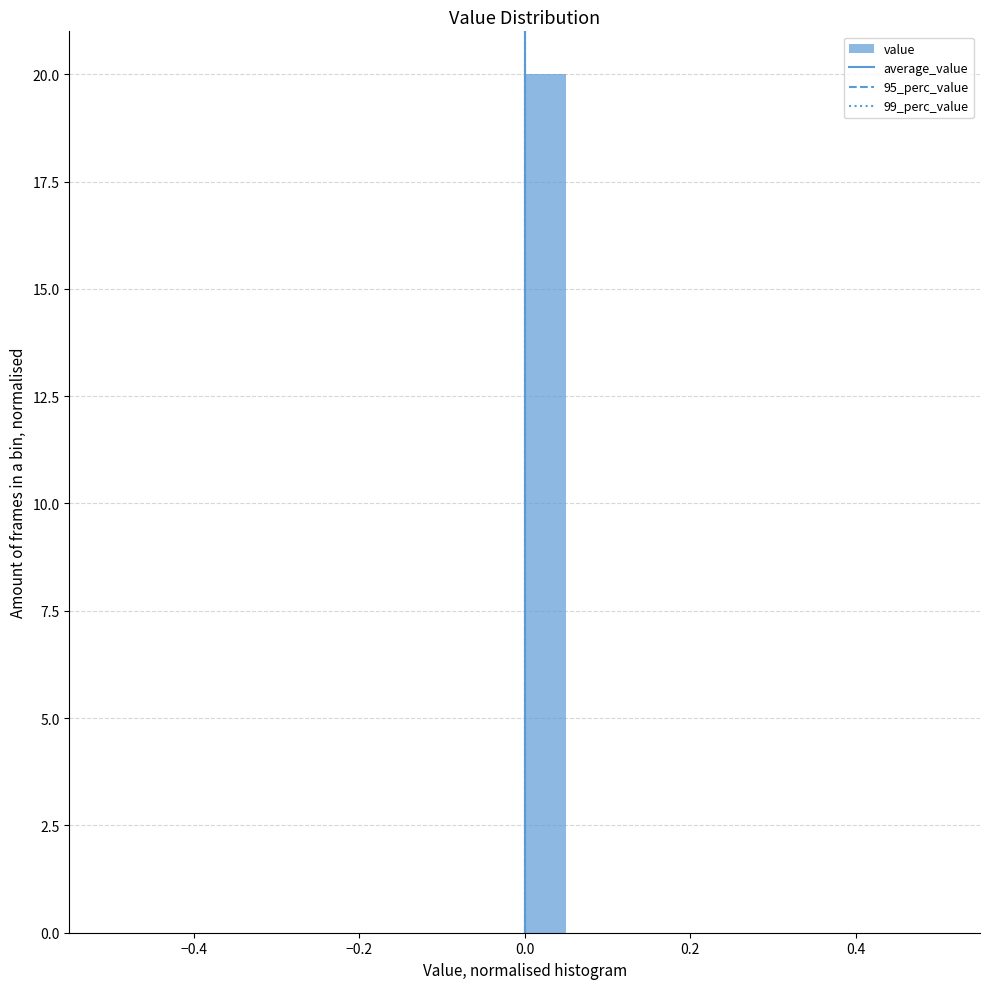

Around what value on the x-axis is the tallest bar? Give the approximate position of its centre, as read against the axis.

0.02